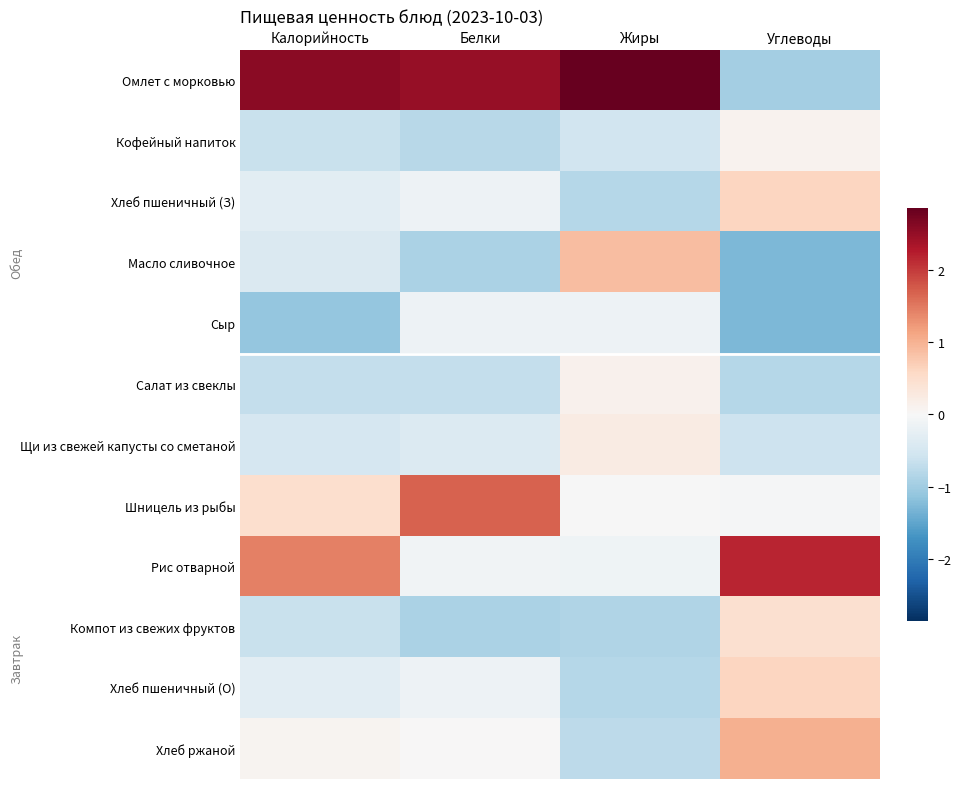

Count the number of categories in the chart.

4